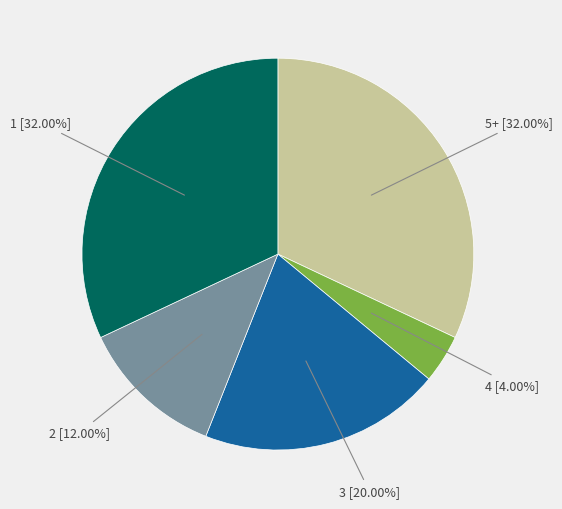

What portion of the pie excludes 5+?

68.0%